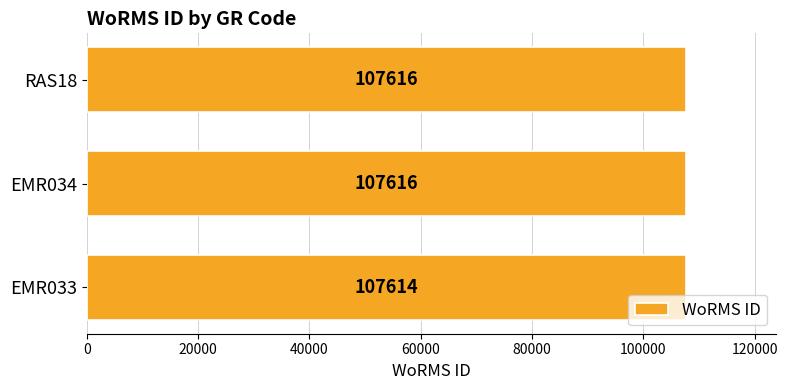

What is the change in value from EMR033 to EMR034?

+2